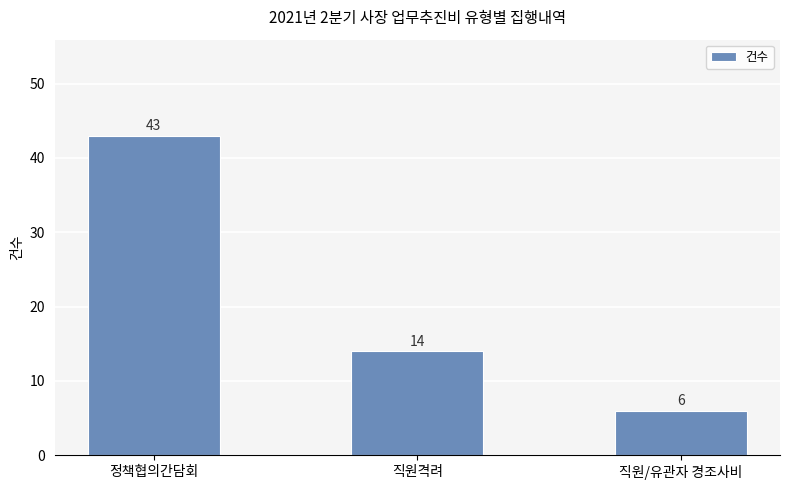

Read the value at 직원/유관자 경조사비.

6